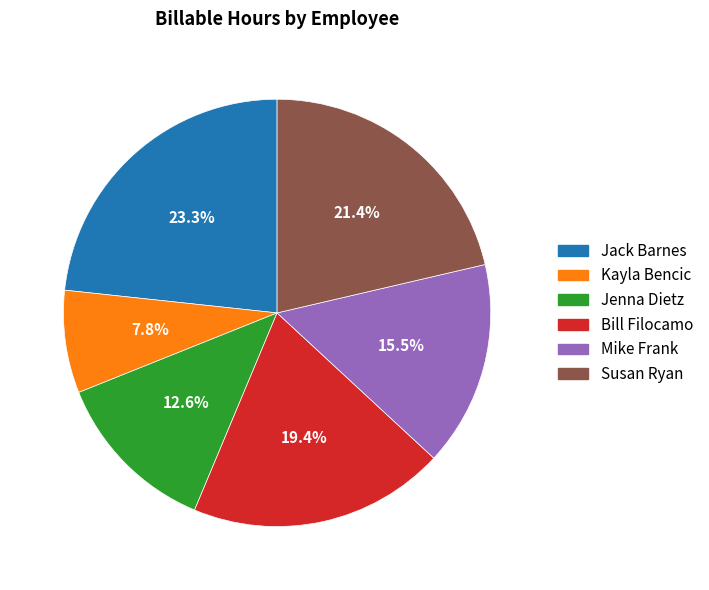

To the nearest percent, what percentage of the pie is Jenna Dietz?

13%